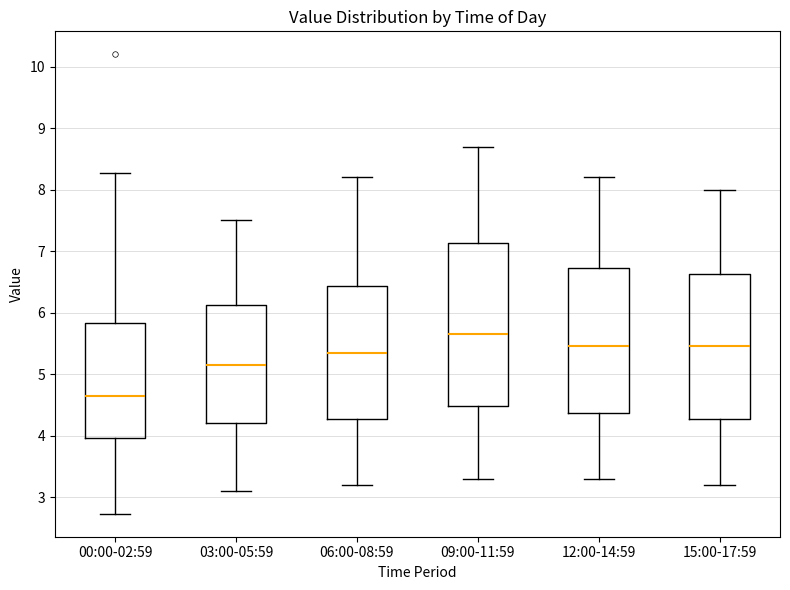

Which box is the tallest, from its lower edge to its upper edge?

09:00-11:59